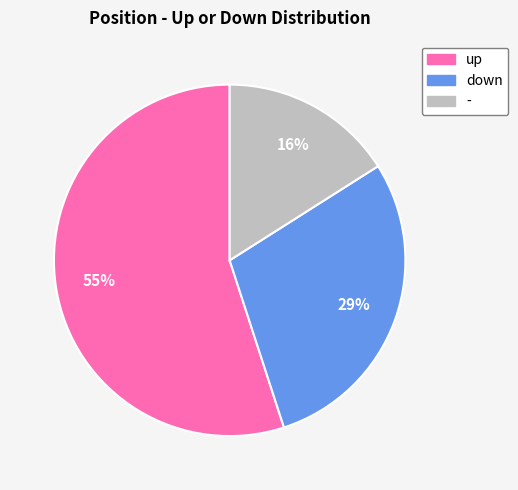

Does down represent more than half of the total?

No